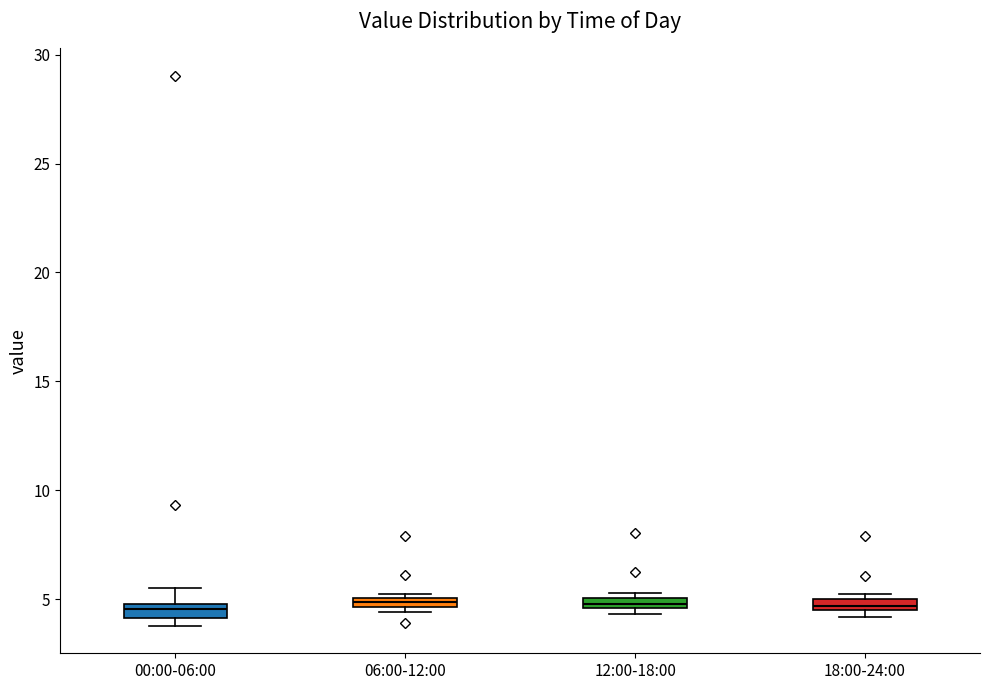

Where is the upper edge of the box for 12:00-18:00 on the y-axis? The values are not printed on the chart, so give them approximately, as read against the axis.

5.0